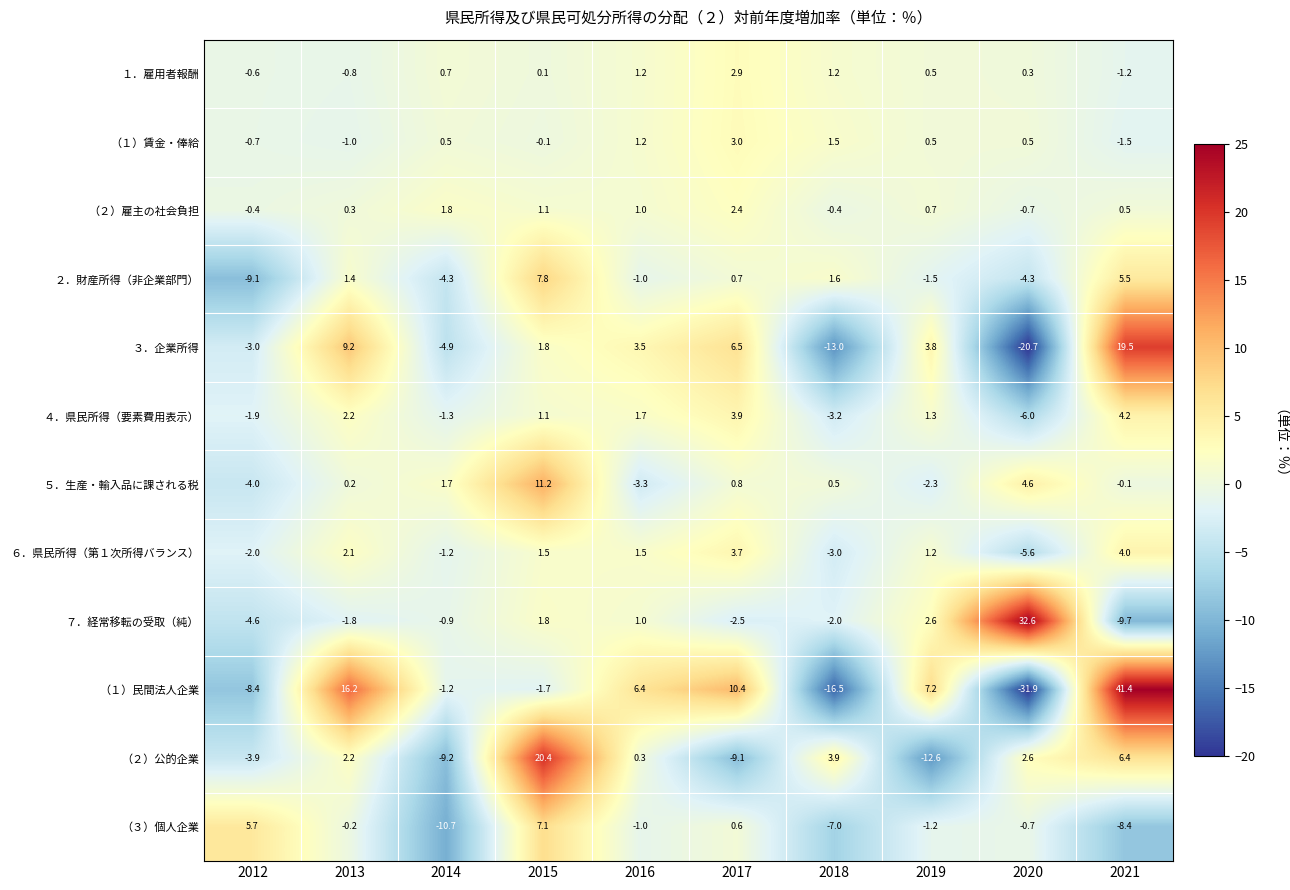

Rank the series by their maximum value, from lowest to highest.

（２）雇主の社会負担, １．雇用者報酬, （１）賃金・俸給, ６．県民所得（第１次所得バランス）, ４．県民所得（要素費用表示）, （３）個人企業, ２．財産所得（非企業部門）, ５．生産・輸入品に課される税, ３．企業所得, （２）公的企業, ７．経常移転の受取（純）, （１）民間法人企業